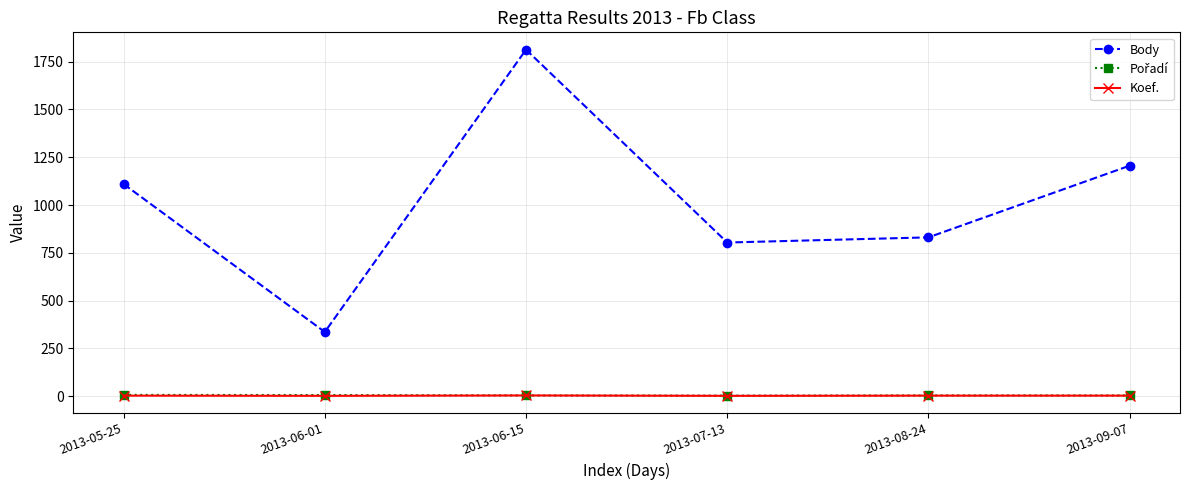

True or false: Koef. and Body cross at least once.

False